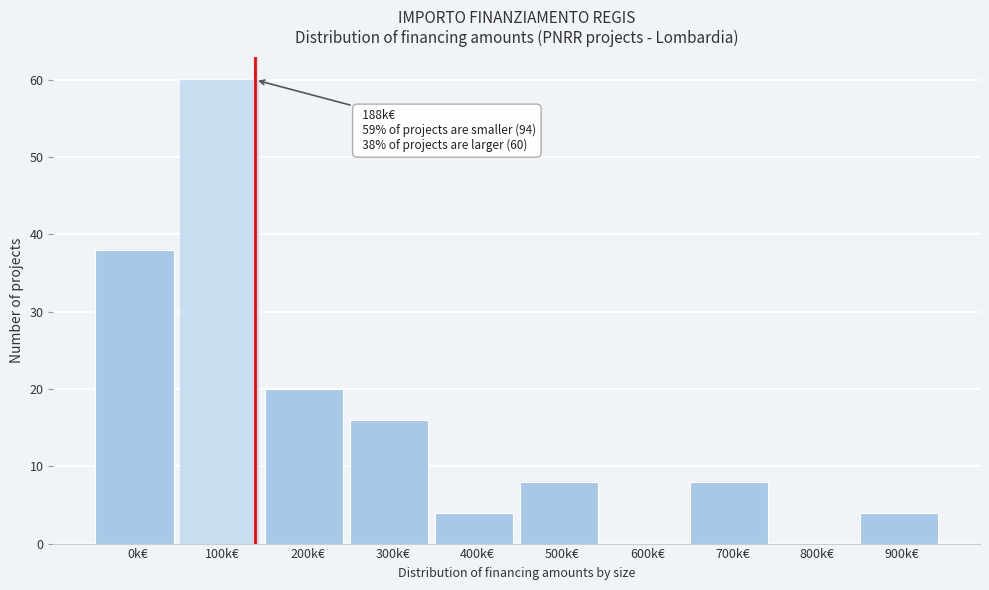

Reading left to right, list all the values displayed in this chart.

0k€=38	100k€=60	200k€=20	300k€=16	400k€=4	500k€=8	600k€=0	700k€=8	800k€=0	900k€=4